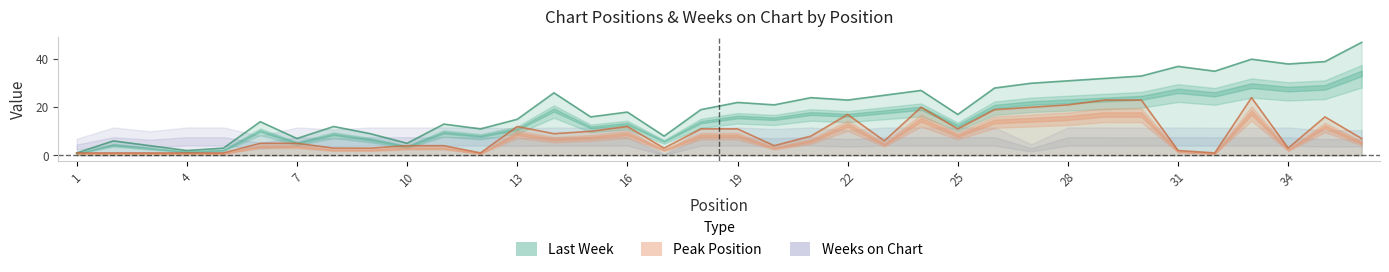

What is the difference between the highest and lowest values at 25?

6